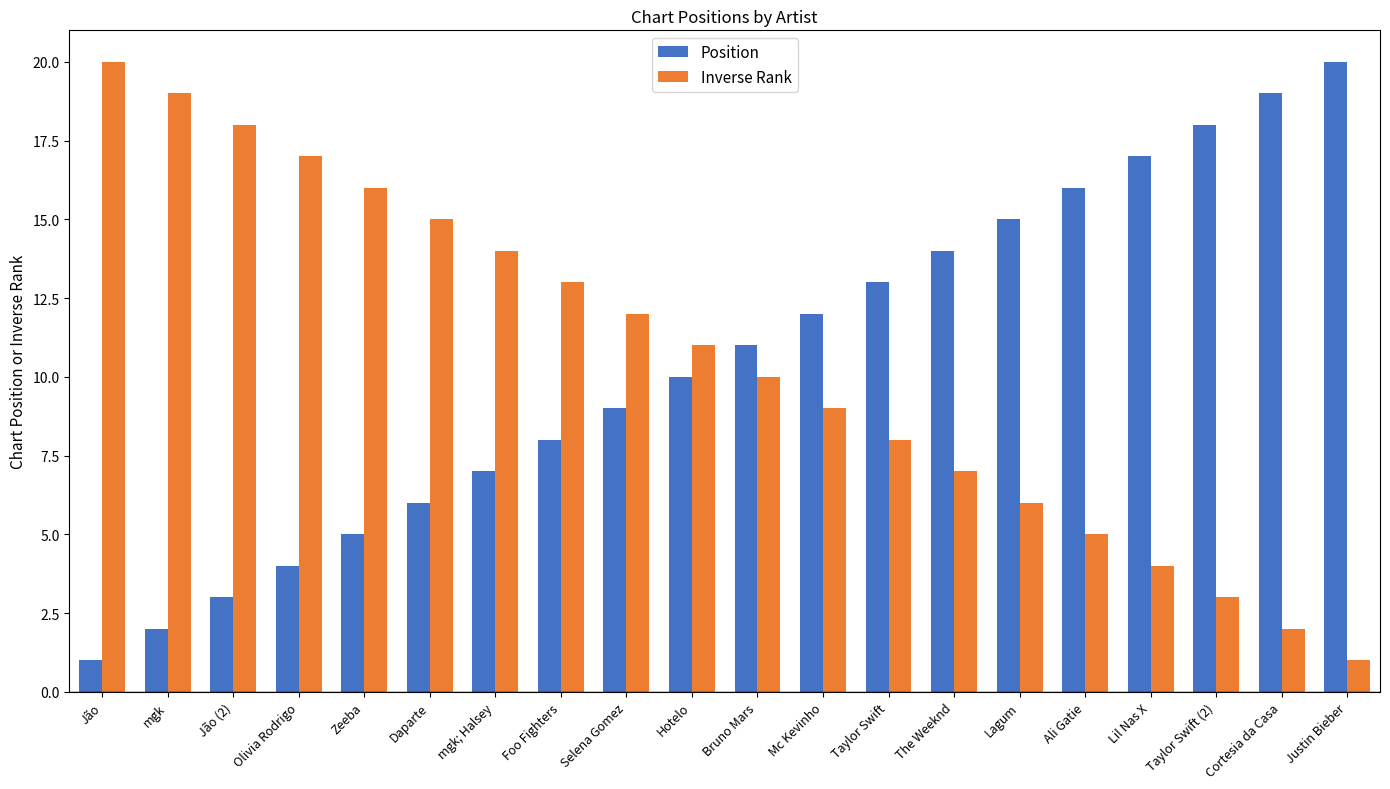

What is the total value across all series at Justin Bieber?

21